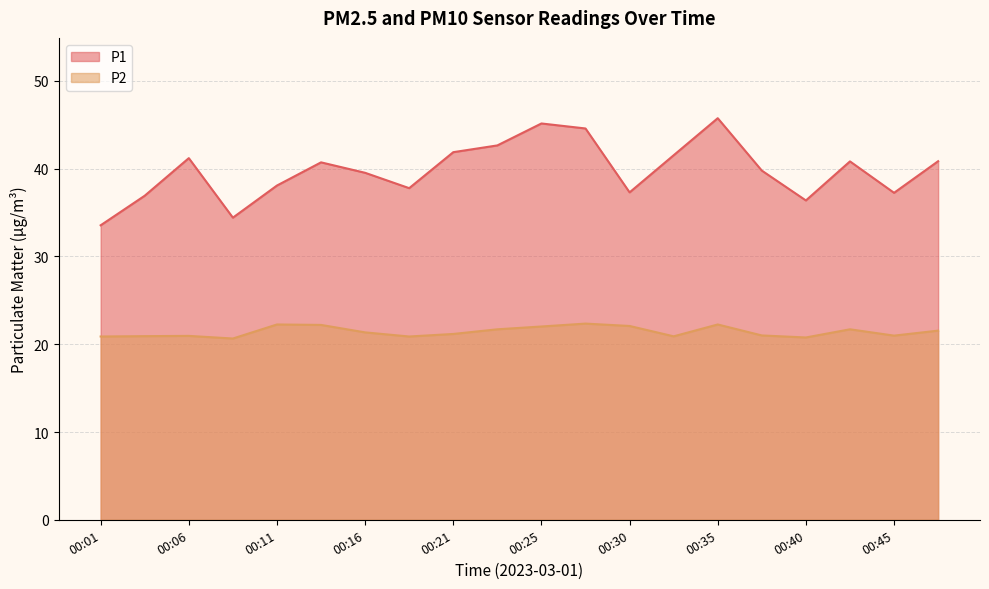

At which label is P2 closest to 21?

00:38